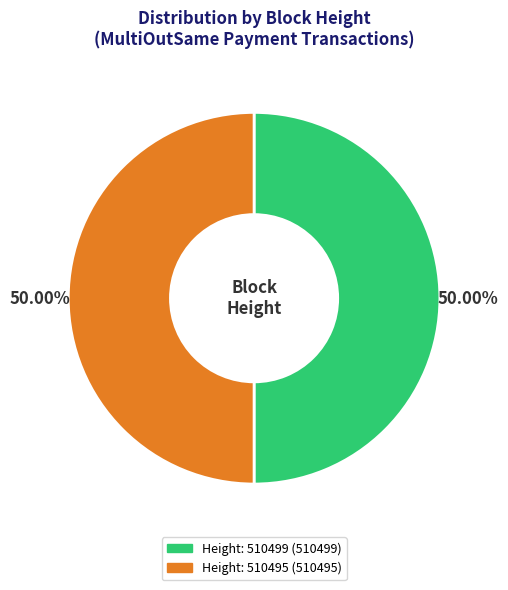

Which category has the smallest portion of the pie?

510495